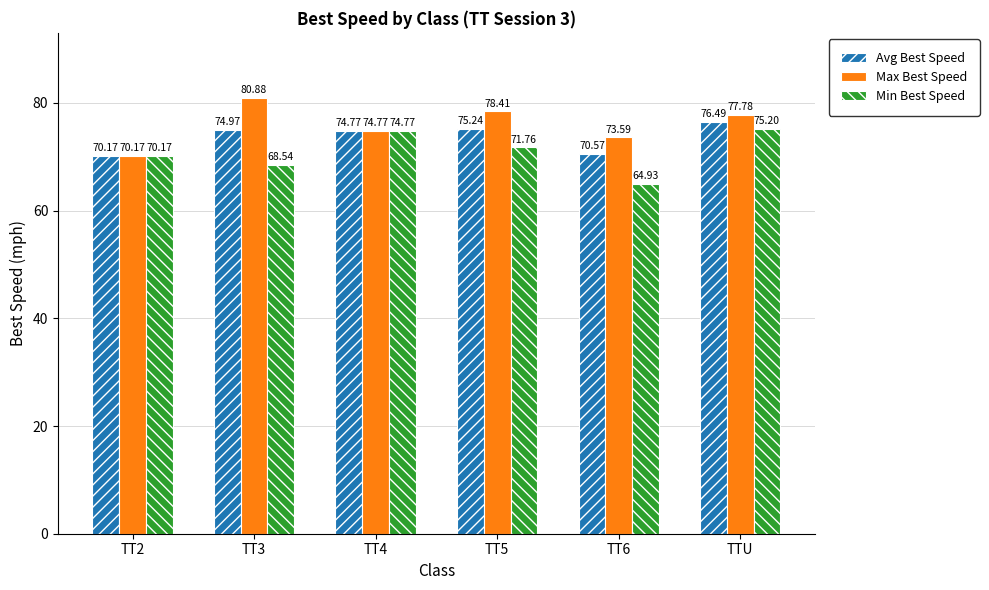

What is the greatest value displayed?

80.9